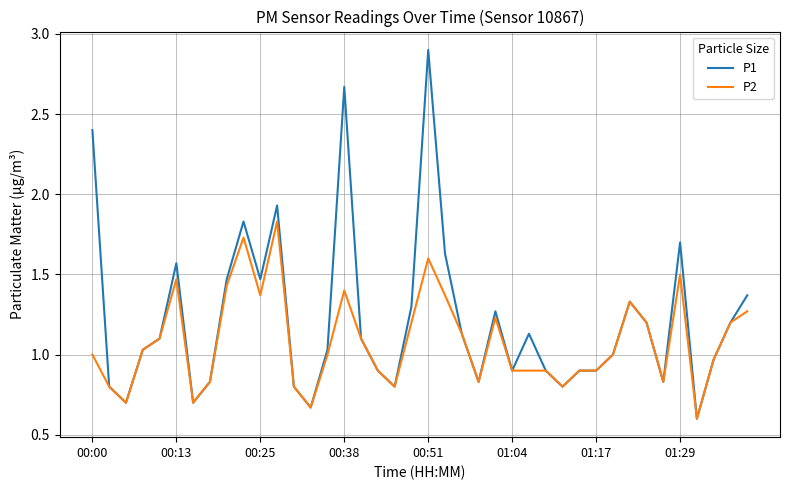

What is the greatest value displayed?

2.9